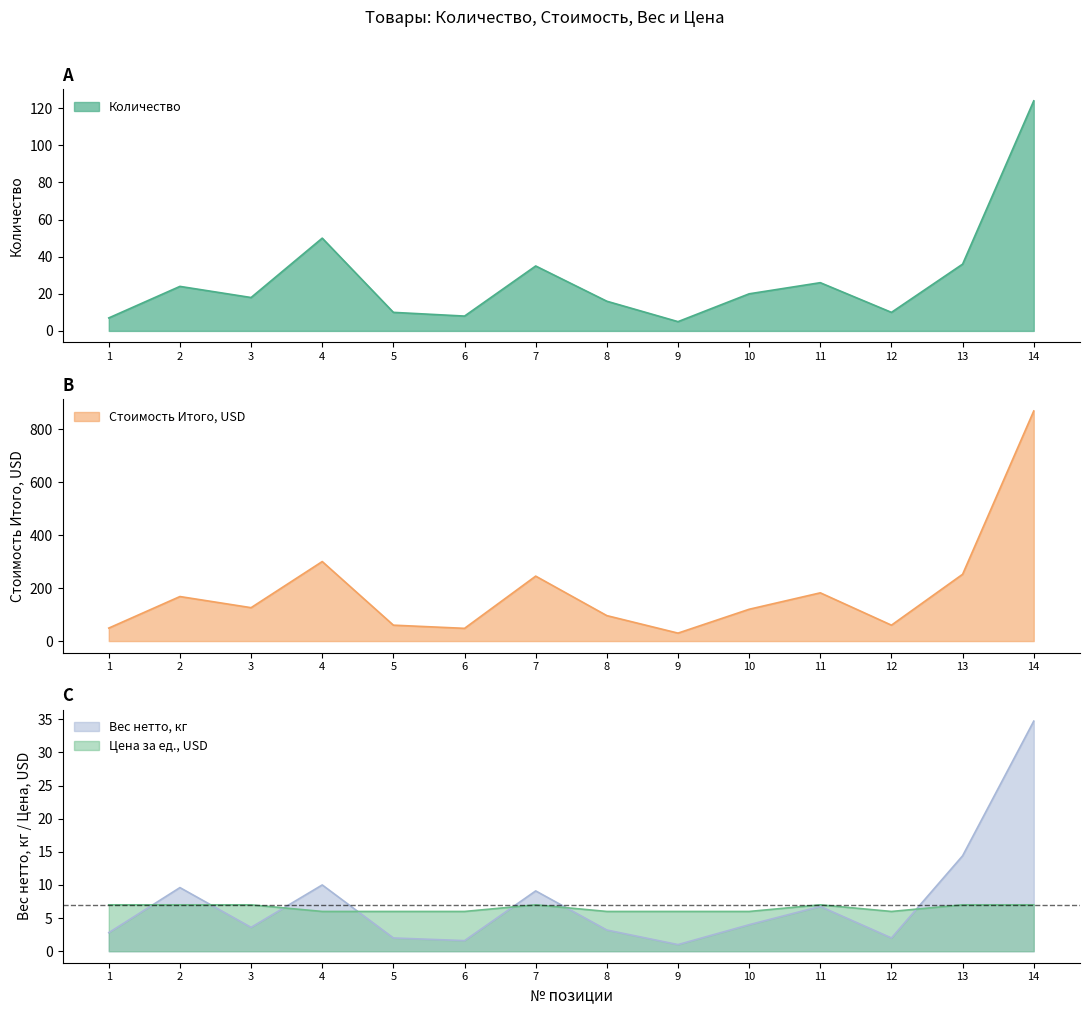

Reading right to left, list all the values displayed in this chart.

Количество: 14=124.0	13=36.0	12=10.0	11=26.0	10=20.0	9=5.0	8=16.0	7=35.0	6=8.0	5=10.0	4=50.0	3=18.0	2=24.0	1=7.0
Стоимость Итого, USD: 14=868.0	13=252.0	12=60.0	11=182.0	10=120.0	9=30.0	8=96.0	7=245.0	6=48.0	5=60.0	4=300.0	3=126.0	2=168.0	1=49.0
Вес нетто, кг: 14=34.7	13=14.4	12=2.0	11=6.8	10=4.0	9=1.0	8=3.2	7=9.1	6=1.6	5=2.0	4=10.0	3=3.6	2=9.6	1=2.8
Цена за ед., USD: 14=7.0	13=7.0	12=6.0	11=7.0	10=6.0	9=6.0	8=6.0	7=7.0	6=6.0	5=6.0	4=6.0	3=7.0	2=7.0	1=7.0